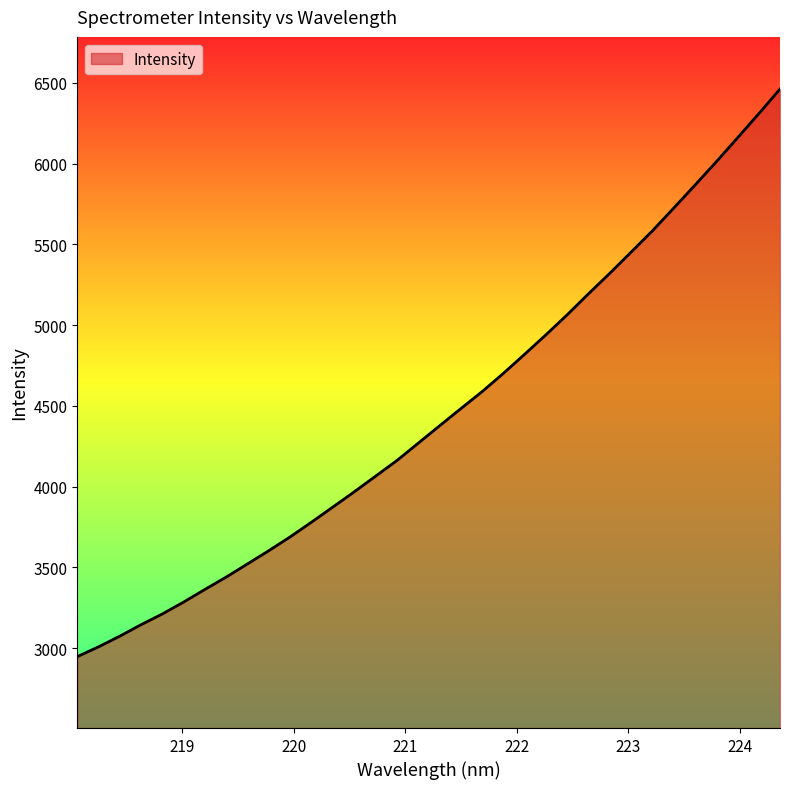

What is the greatest value displayed?

6461.5